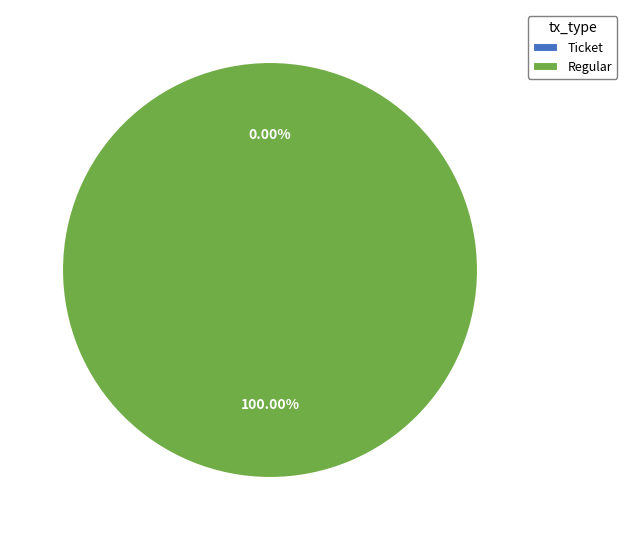

To the nearest percent, what percentage of the pie is Regular?

100%